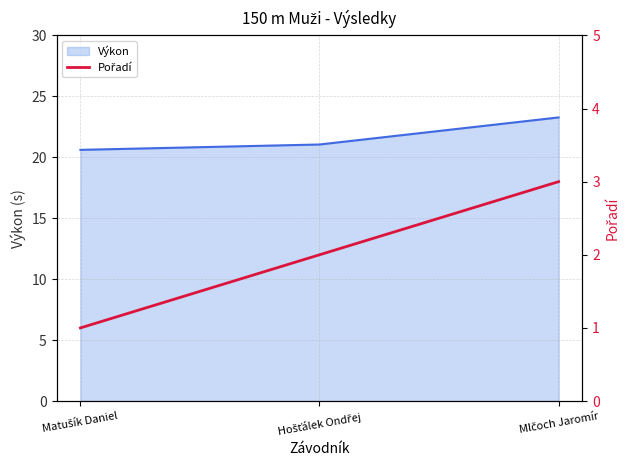

The value at Hošťálek Ondřej is 2. True or false?

True